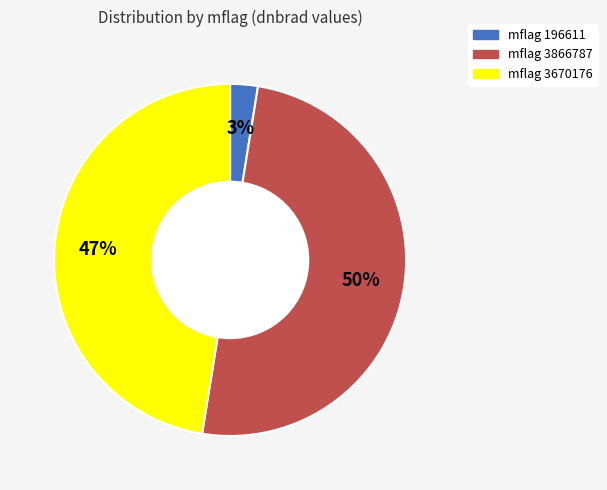

To the nearest percent, what is the difference between the largest and smallest slice percentages?

47%